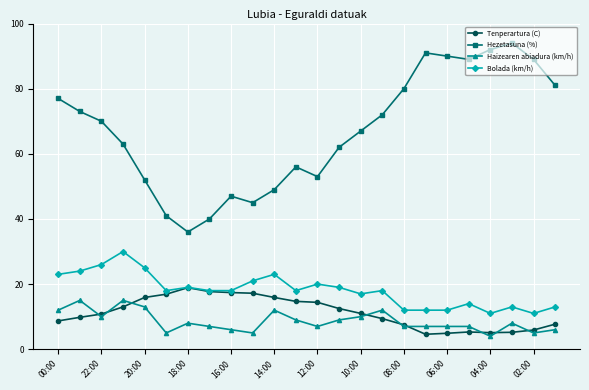

Which series has the largest total across all categories?

Hezetasuna (%)